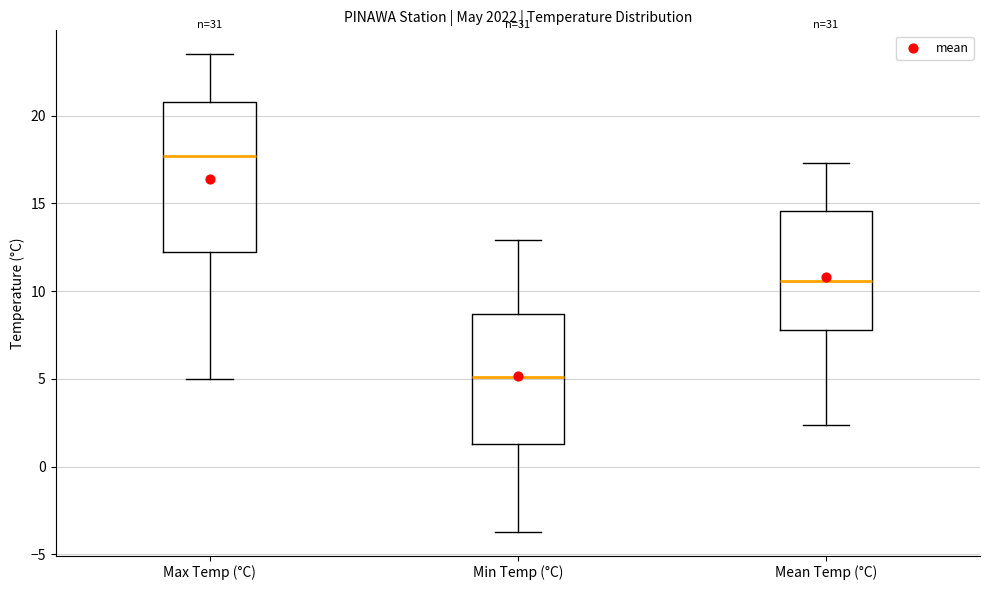

Which box has the lowest median line?

Min Temp (°C)